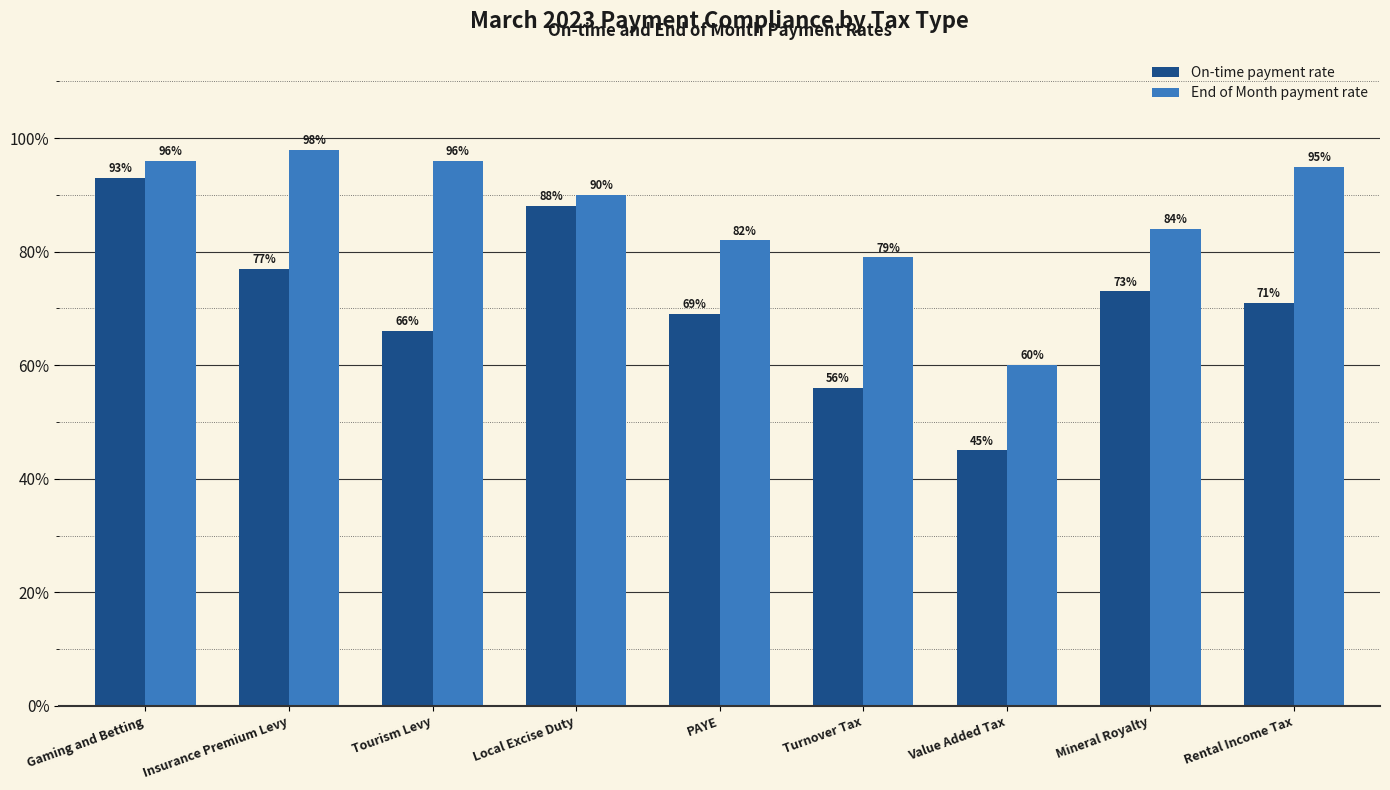

Reading left to right, what are all the values shown in this chart?

On-time payment rate: Gaming and Betting=93.0	Insurance Premium Levy=77.0	Tourism Levy=66.0	Local Excise Duty=88.0	PAYE=69.0	Turnover Tax=56.0	Value Added Tax=45.0	Mineral Royalty=73.0	Rental Income Tax=71.0
End of Month payment rate: Gaming and Betting=96.0	Insurance Premium Levy=98.0	Tourism Levy=96.0	Local Excise Duty=90.0	PAYE=82.0	Turnover Tax=79.0	Value Added Tax=60.0	Mineral Royalty=84.0	Rental Income Tax=95.0